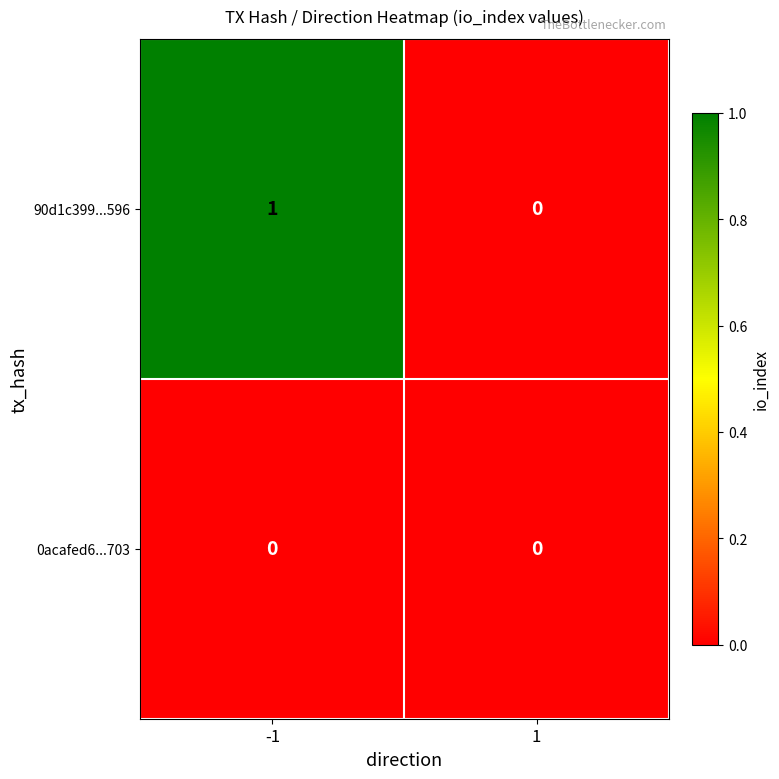

Rank the series by their maximum value, from highest to lowest.

90d1c399...596, 0acafed6...703